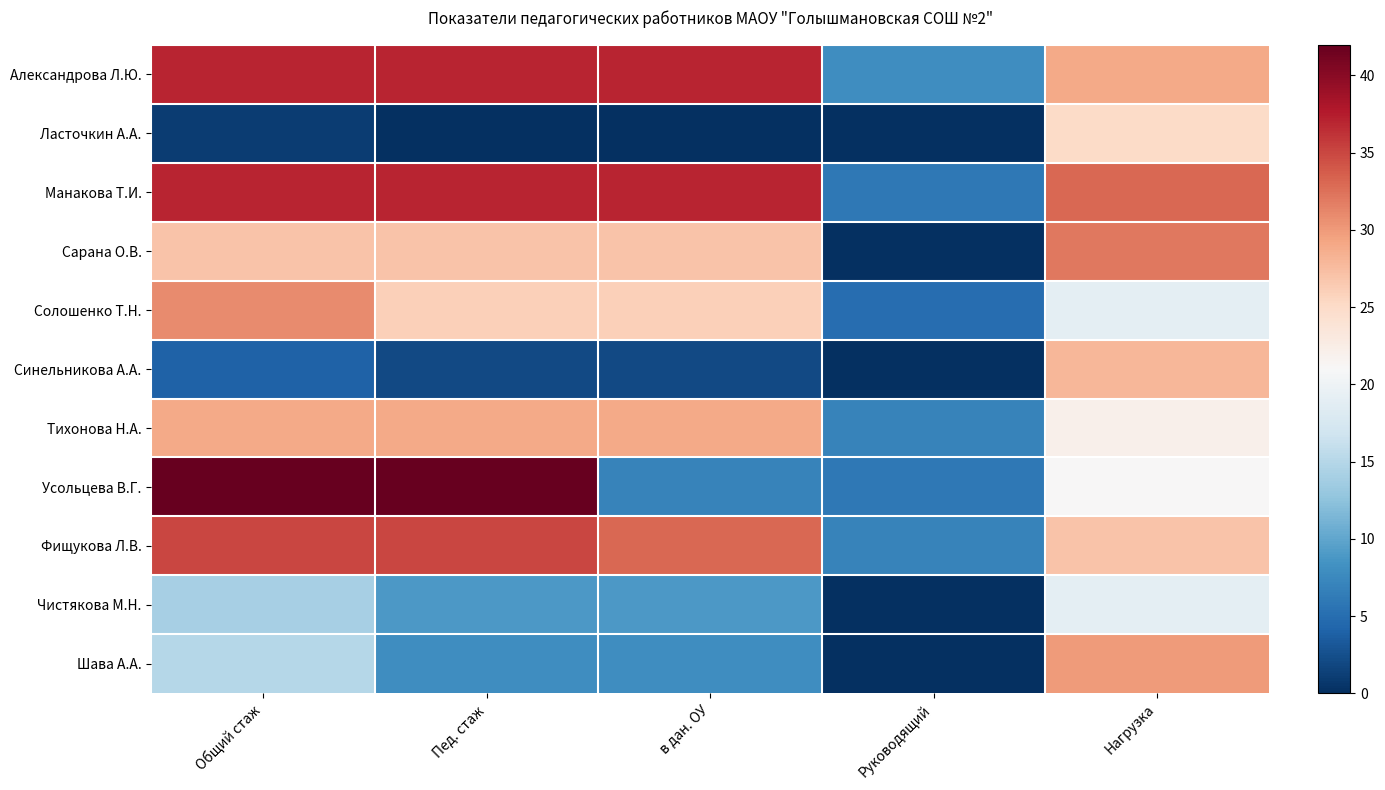

Rank the series at Общий стаж from lowest to highest value.

Ласточкин А.А., Синельникова А.А., Чистякова М.Н., Шава А.А., Сарана О.В., Тихонова Н.А., Солошенко Т.Н., Фищукова Л.В., Александрова Л.Ю., Манакова Т.И., Усольцева В.Г.